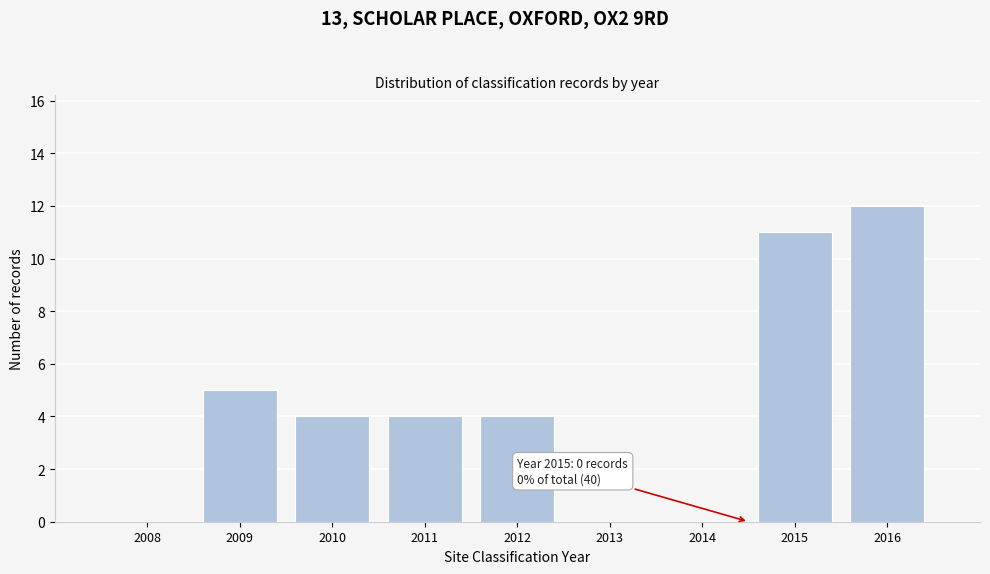

Reading left to right, extract all data points from this chart.

2008=0	2009=5	2010=4	2011=4	2012=4	2013=0	2014=0	2015=11	2016=12